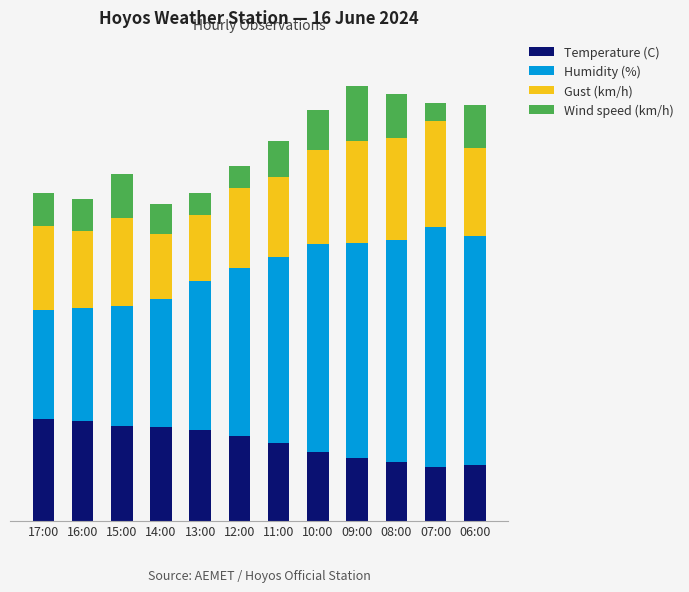

What are all the series names shown in the legend?

Temperature (C), Humidity (%), Gust (km/h), Wind speed (km/h)